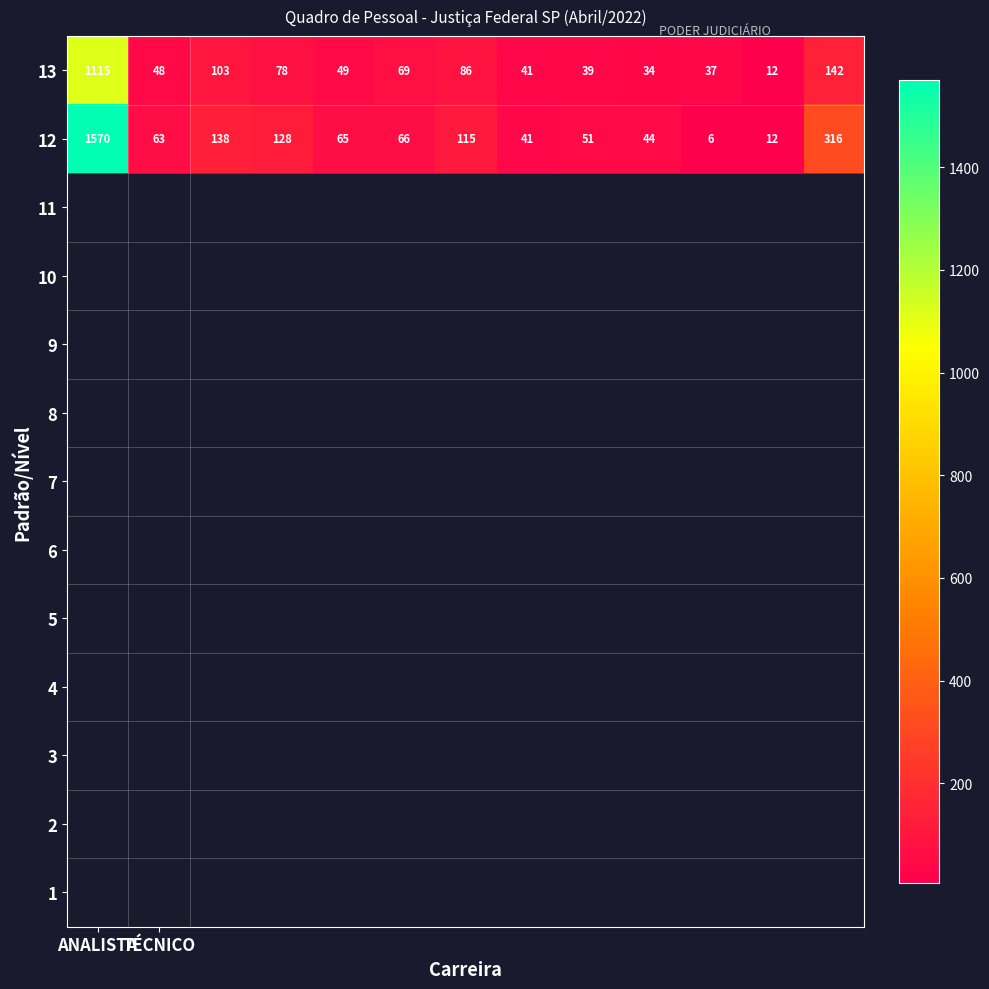

Count the number of data series in this chart.

2